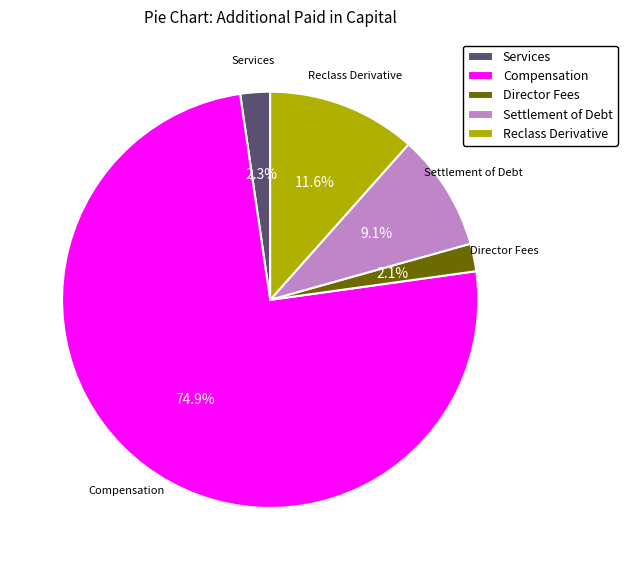

Is there any slice that represents more than half of the pie?

Yes